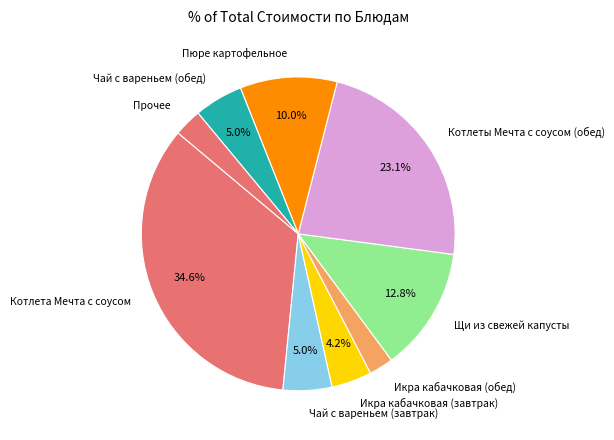

To the nearest percent, what portion does Пюре картофельное represent?

10%